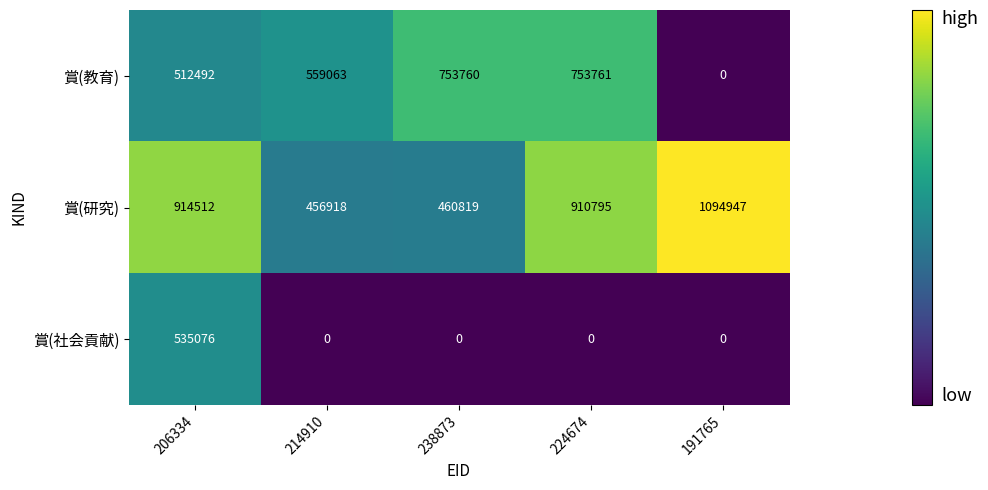

Reading right to left, list all the values displayed in this chart.

賞(教育): 191765=0	224674=753761	238873=753760	214910=559063	206334=512492
賞(研究): 191765=1094947	224674=910795	238873=460819	214910=456918	206334=914512
賞(社会貢献): 191765=0	224674=0	238873=0	214910=0	206334=535076